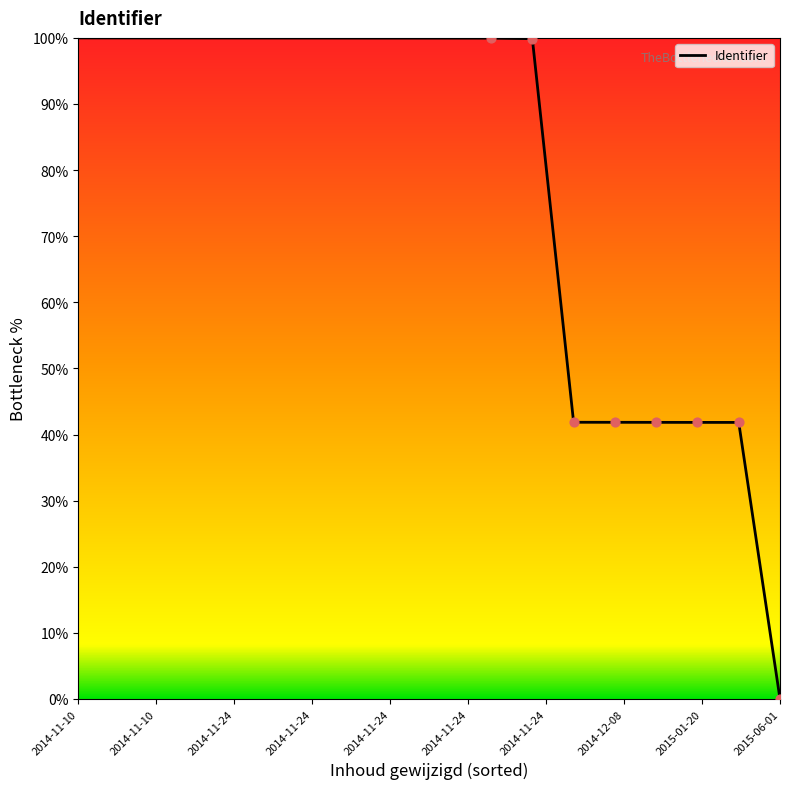

What is the difference between the maximum and minimum values?

100.0